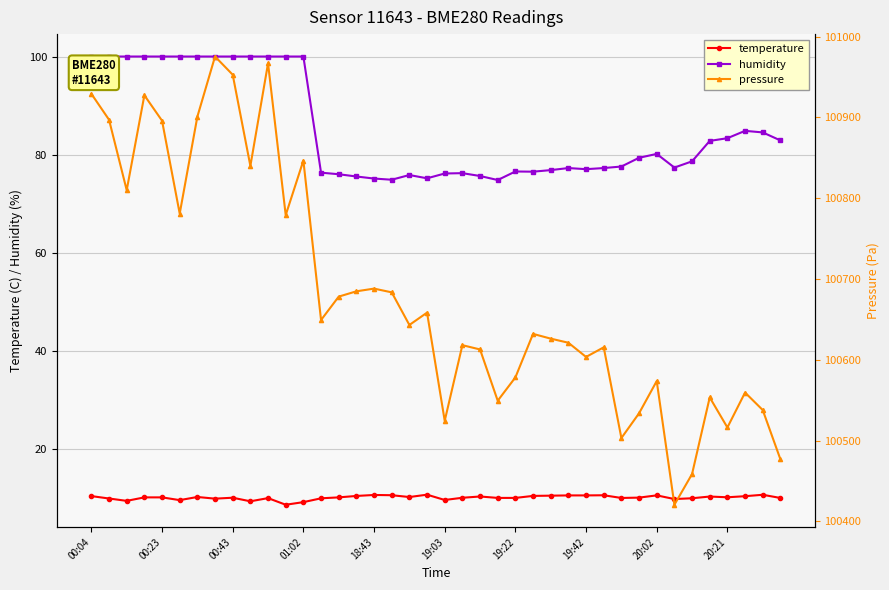

True or false: humidity and temperature intersect in this chart.

False